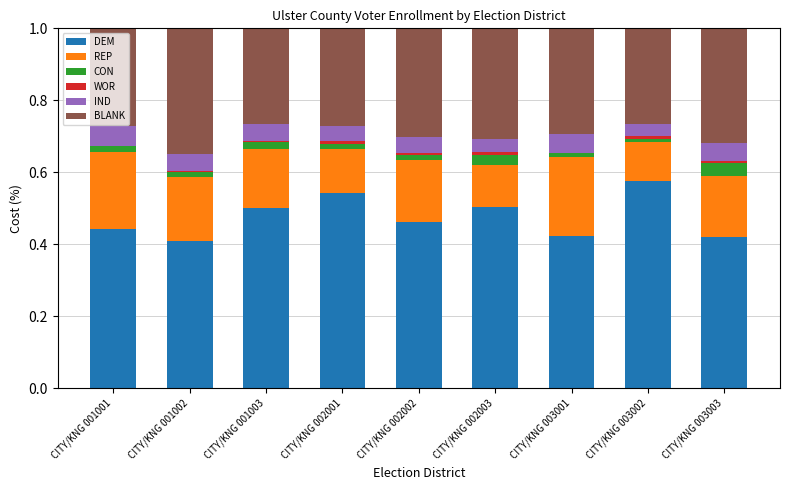

Which category has the highest value in the DEM series?

CITY/KNG 003002